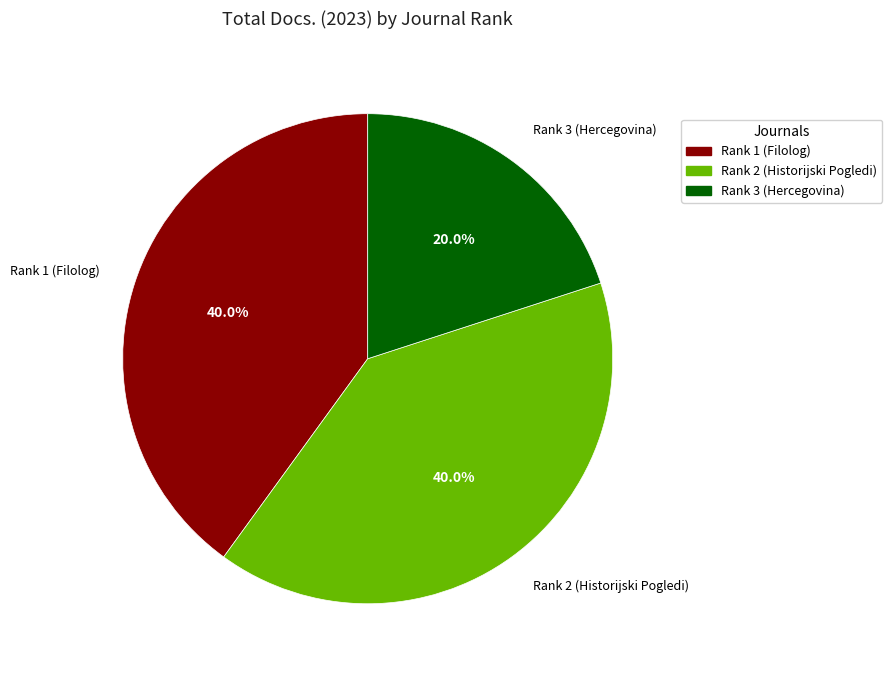

What portion of the pie excludes Rank 3 (Hercegovina)?

80.0%